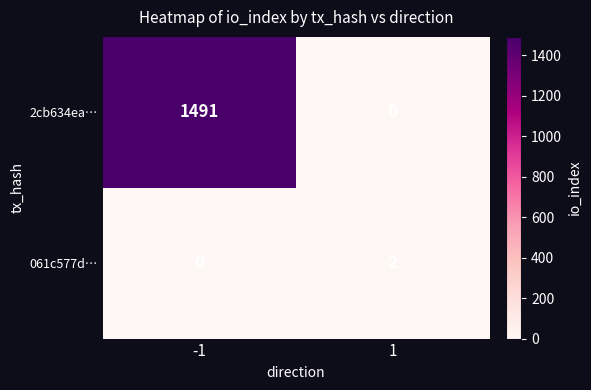

Read the 2cb634ea… value at -1.

1491